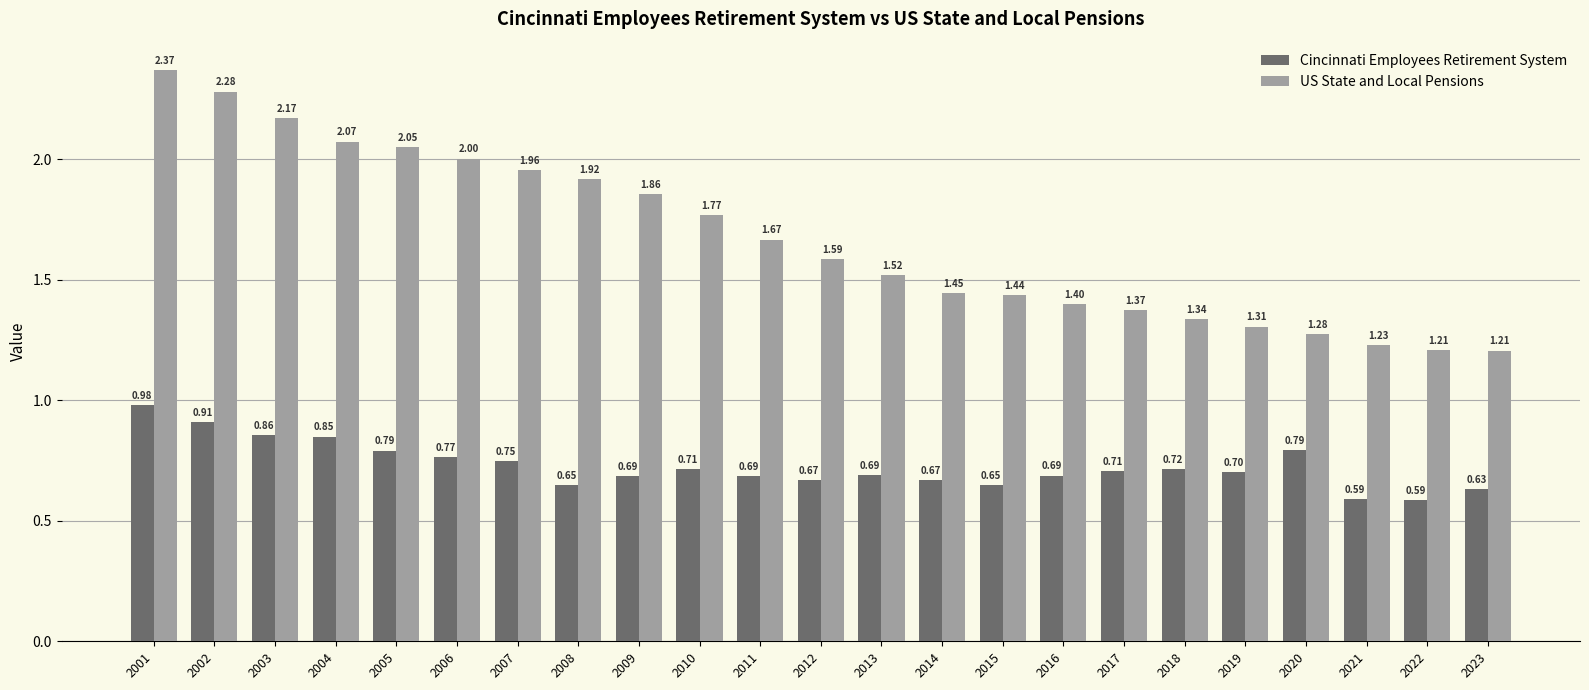

What is the average value of the Cincinnati Employees Retirement System series?

0.7